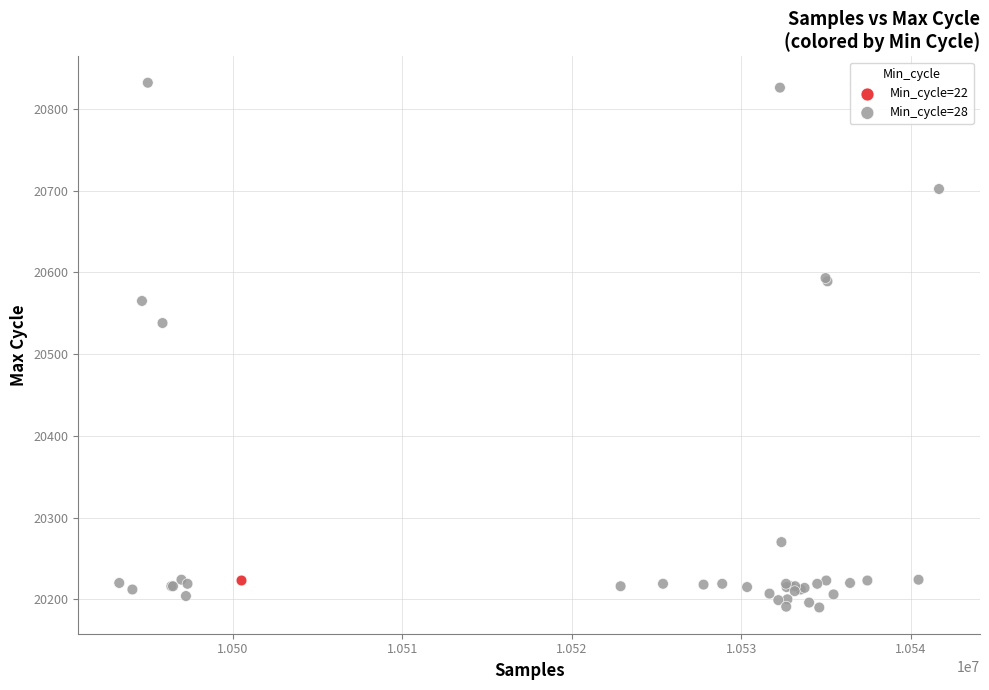

What are all the series names shown in the legend?

Min_cycle=22, Min_cycle=28